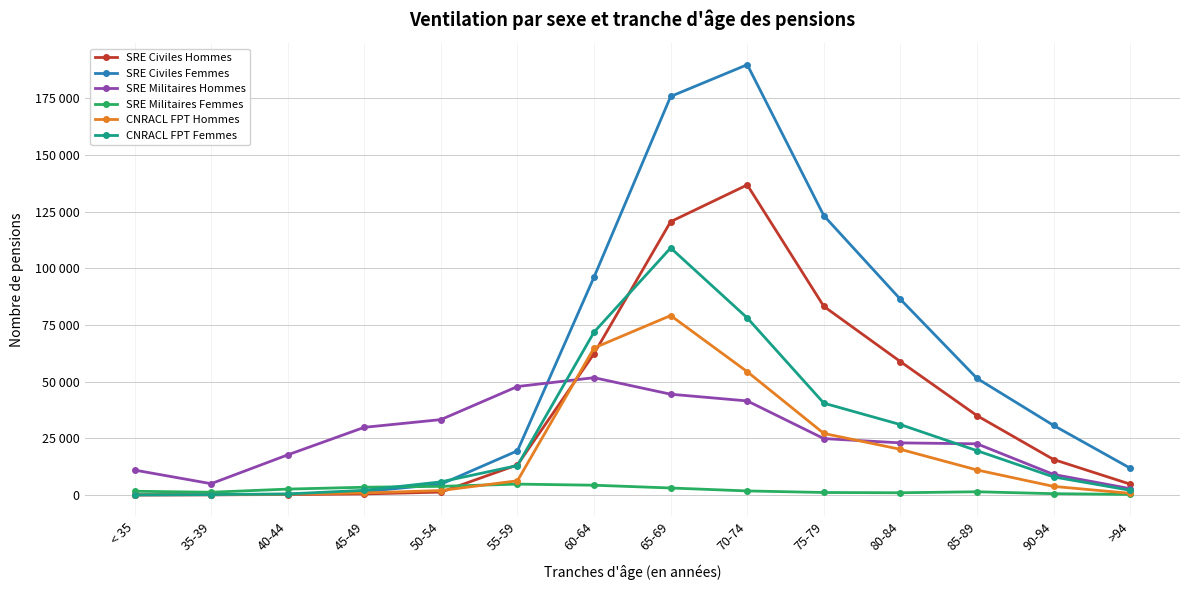

Is this an area chart (filled region under the line)?

No